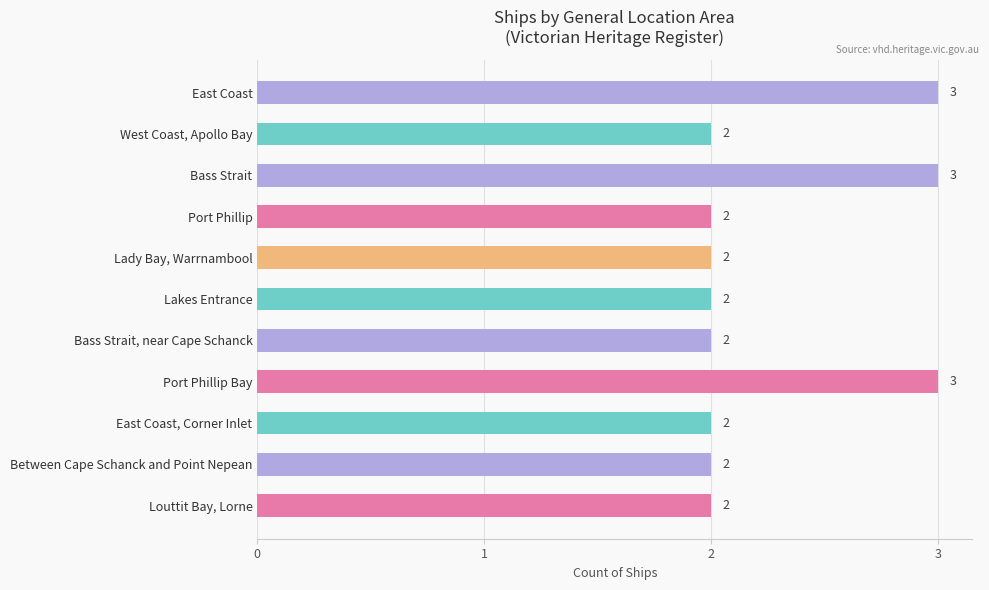

Between Lakes Entrance and East Coast, which is larger?

East Coast